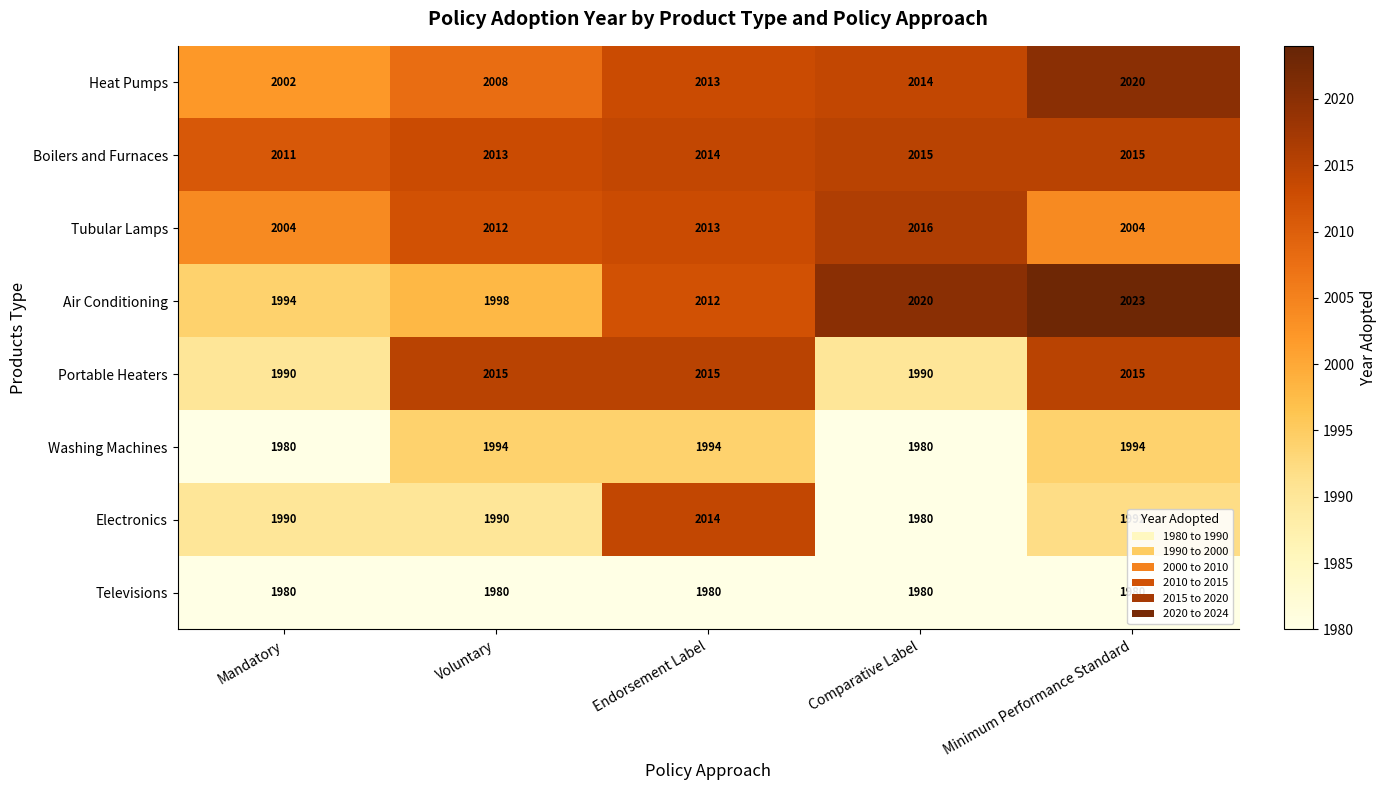

Which series has the largest total across all categories?

Boilers and Furnaces